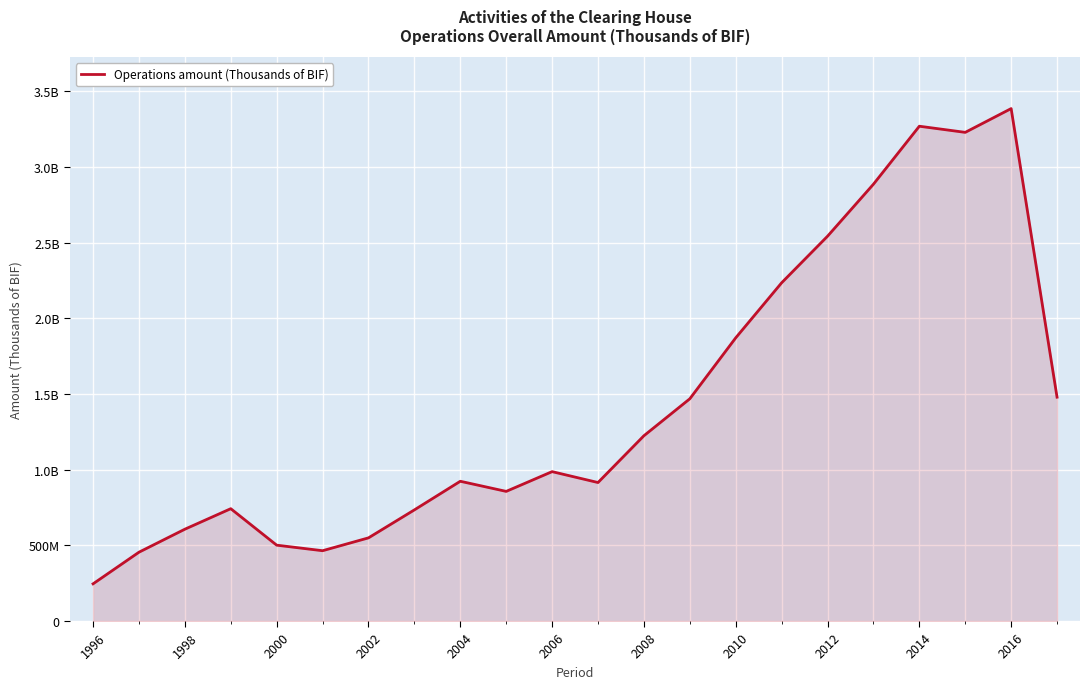

Is this an area chart (filled region under the line)?

Yes